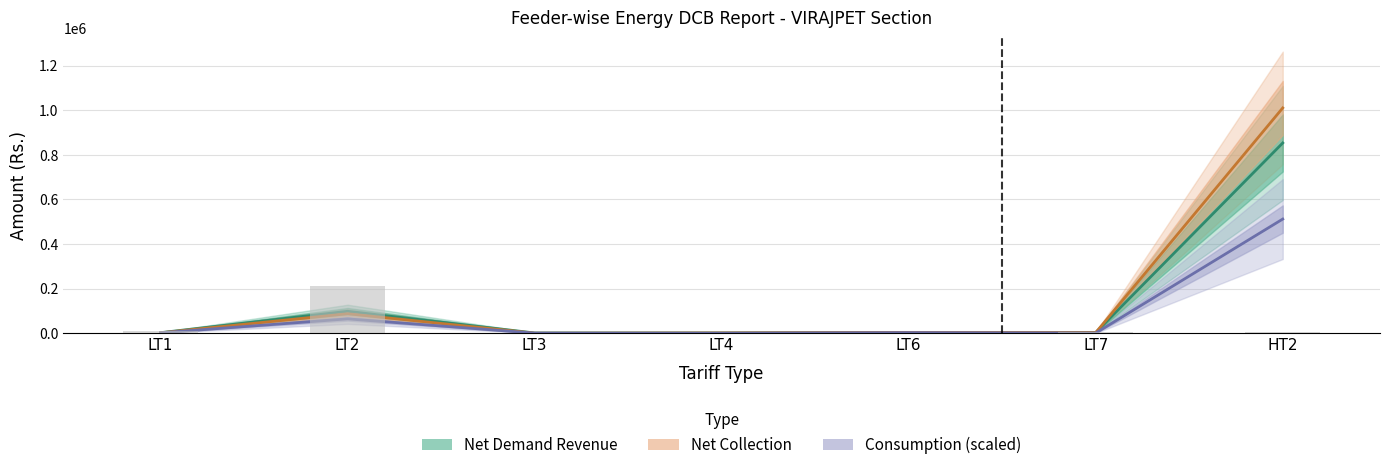

Is it true that Net Demand Revenue equals 98352.1 at LT2?

True